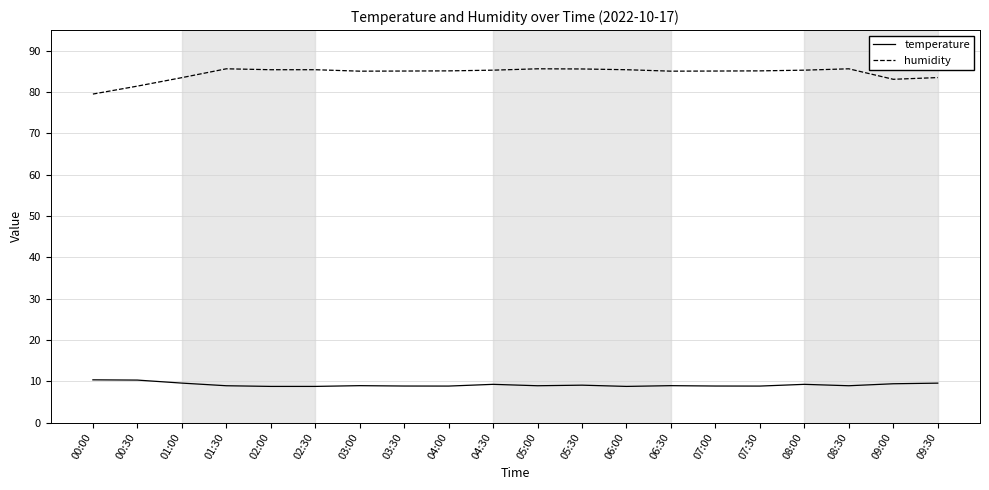

At how many categories does at least one series exceed 49?

20